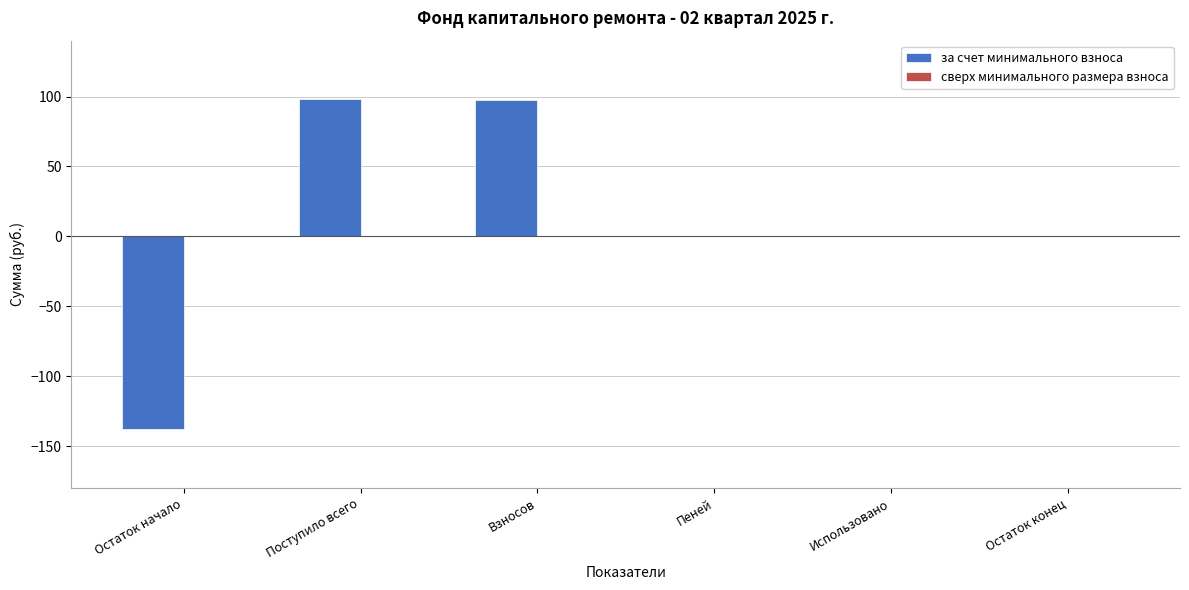

Between Остаток начало and Остаток конец, which is larger?

Остаток конец